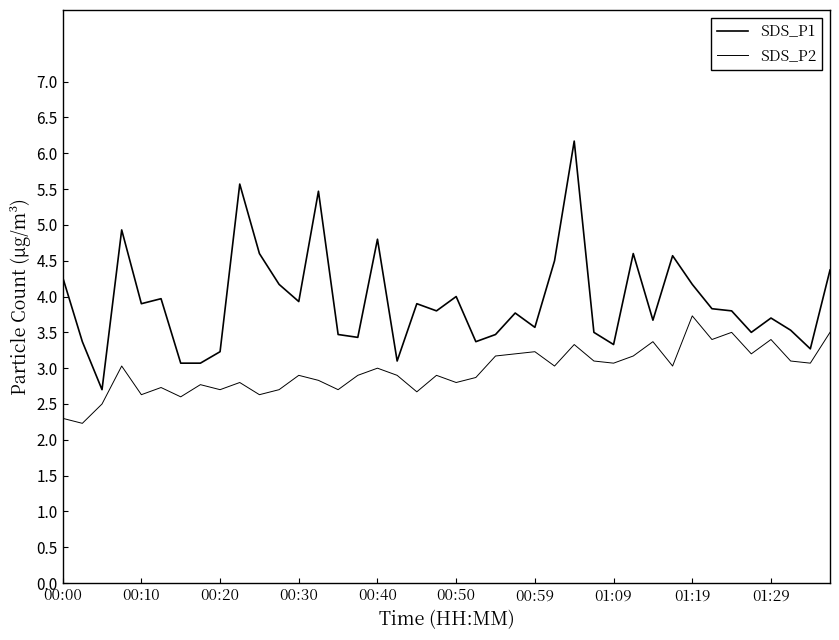

Rank the series by their maximum value, from highest to lowest.

SDS_P1, SDS_P2